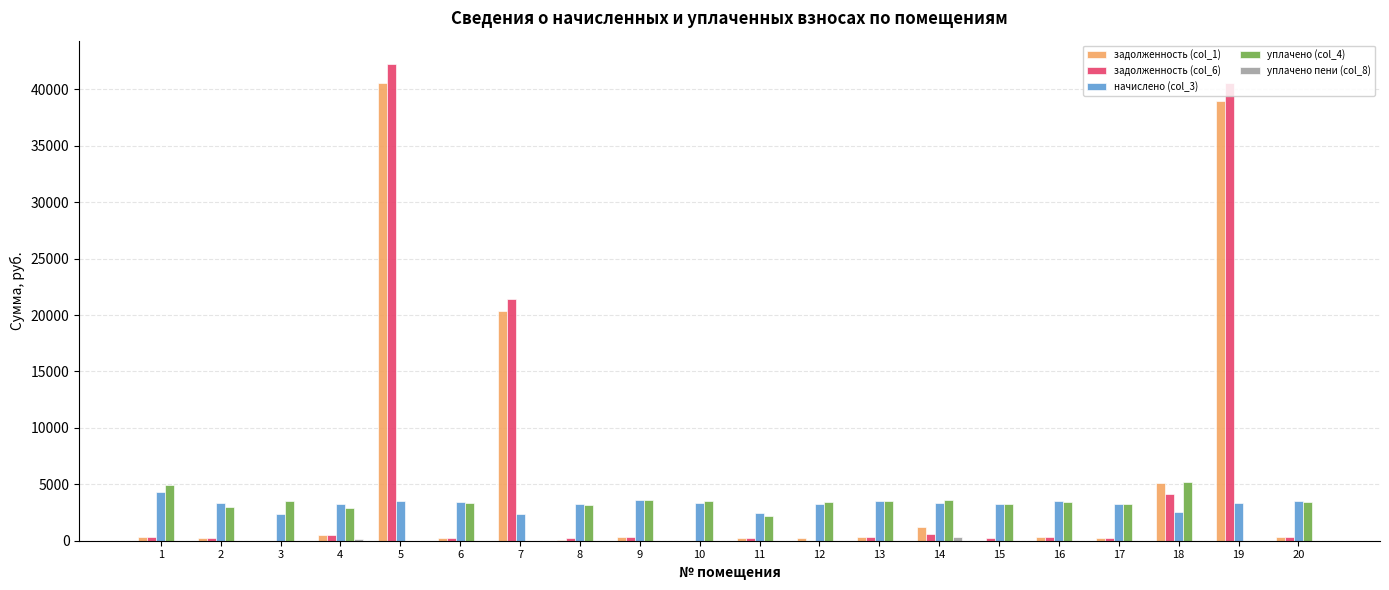

The уплачено (col_4) series shows 2115.5 at 12. True or false?

False